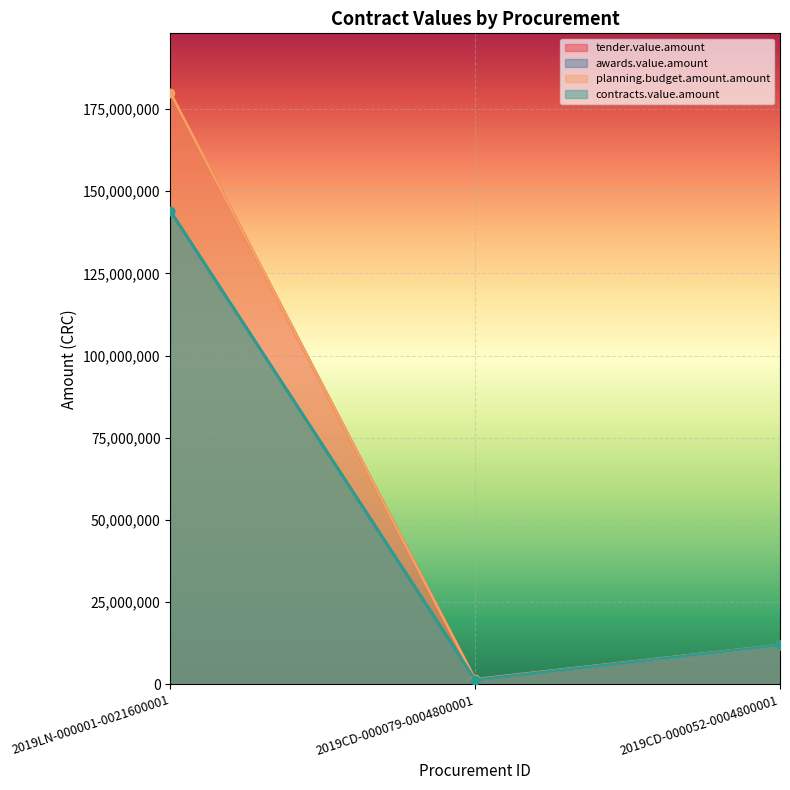

The tender.value.amount series shows 1500000 at 2019CD-000079-0004800001. True or false?

True